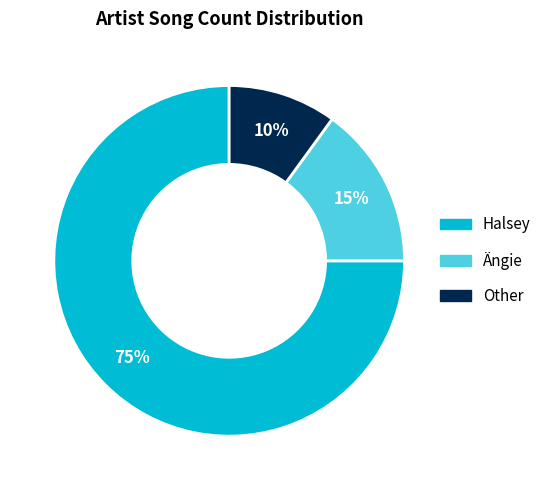

Do Halsey and Ängie together represent more than half of the pie?

Yes